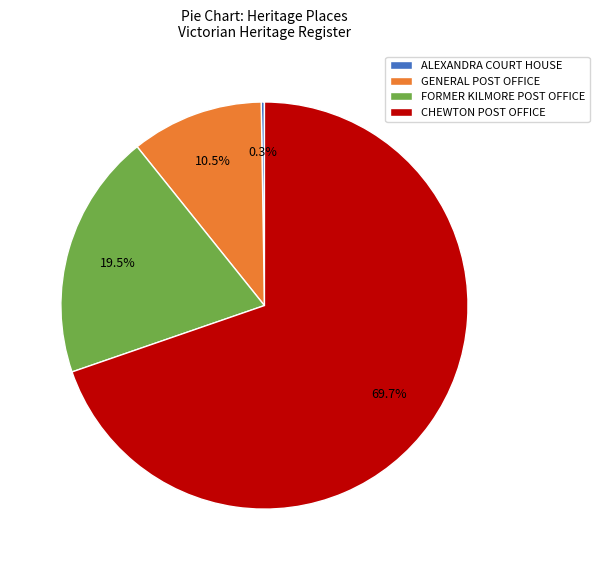

Between GENERAL POST OFFICE and CHEWTON POST OFFICE, which is larger?

CHEWTON POST OFFICE